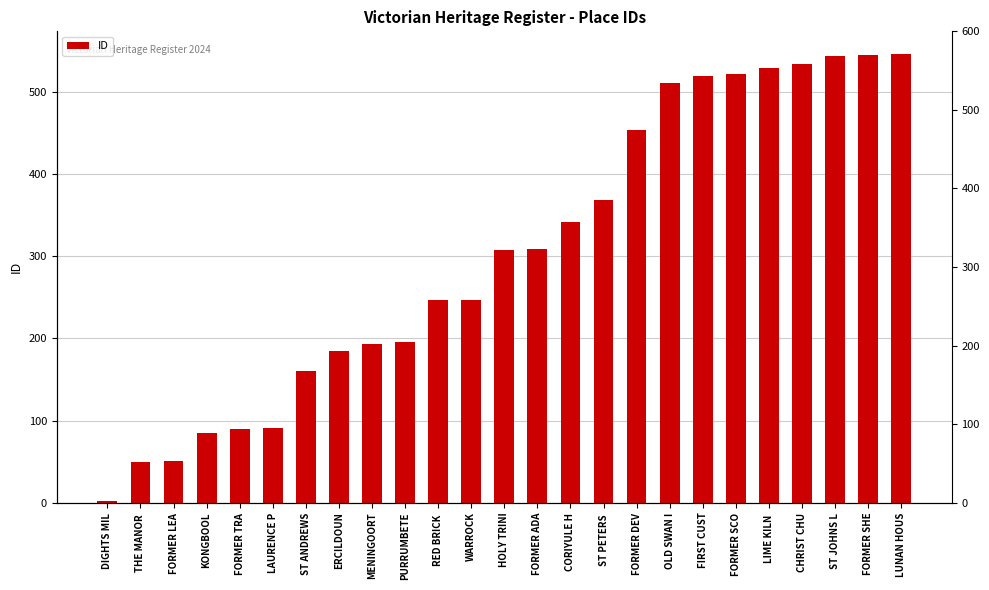

The value at KONGBOOL is 111. True or false?

False